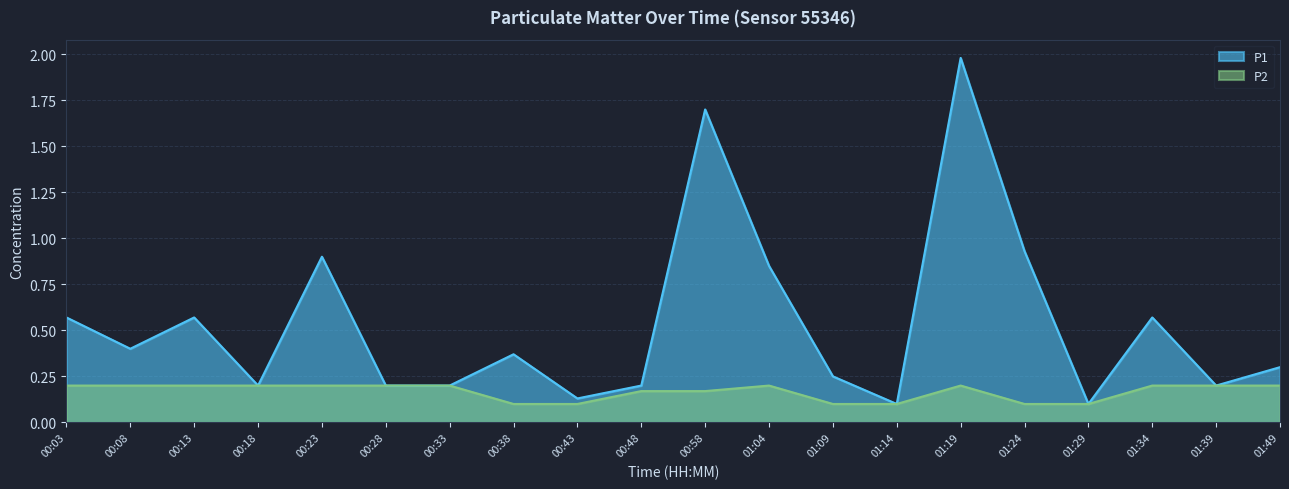

The P2 series shows 0.2 at 00:33. True or false?

True